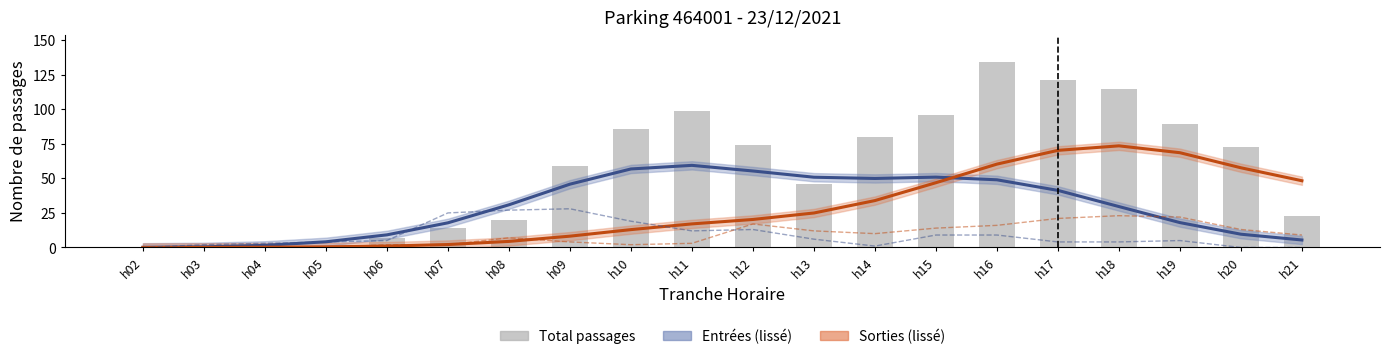

Where is Sorties abonnés nearest to the value 11?

h13